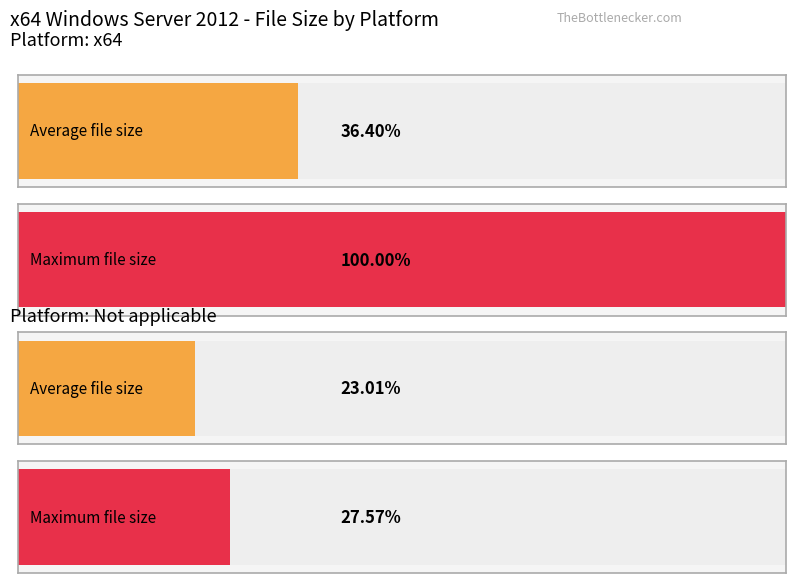

The value of x64 at 2 is 307738. True or false?

False